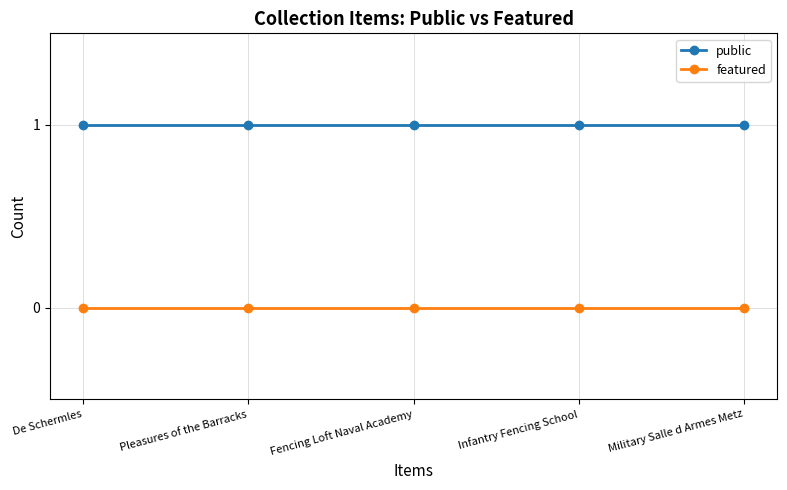

What is the sum of all public values?

5